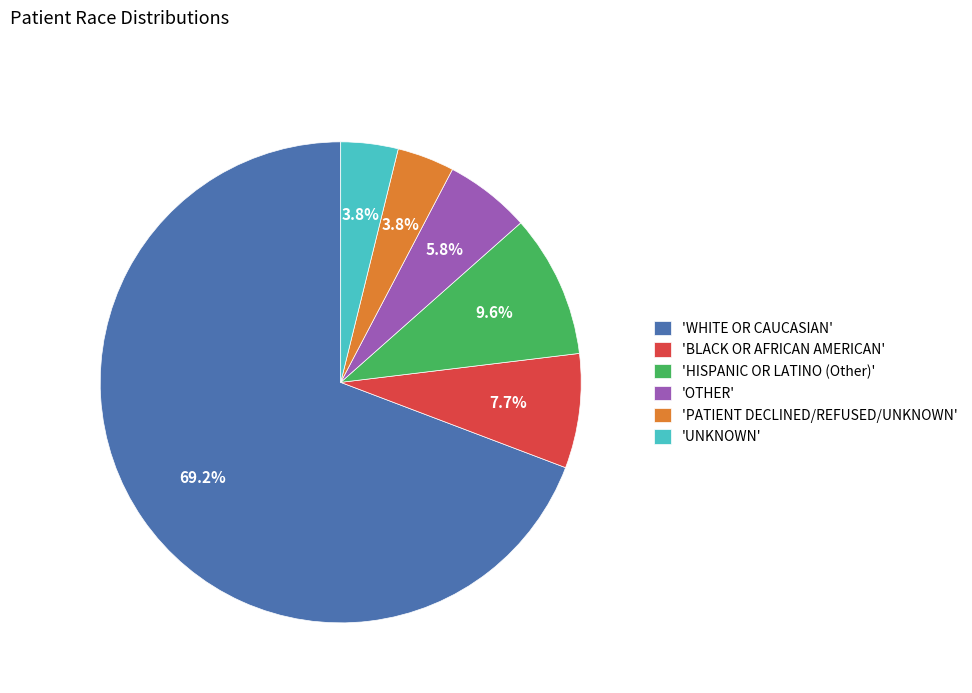

Combined, do 'BLACK OR AFRICAN AMERICAN' and 'PATIENT DECLINED/REFUSED/UNKNOWN' account for over 50%?

No